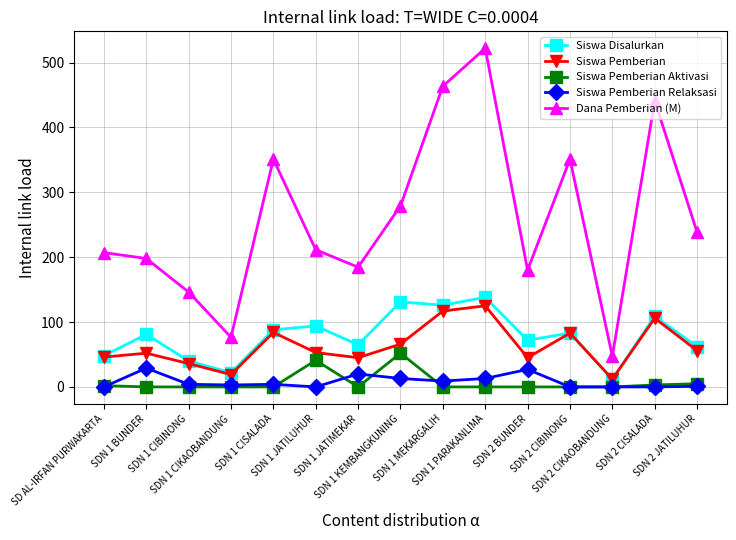

Which series has the largest total across all categories?

Dana Pemberian (M)